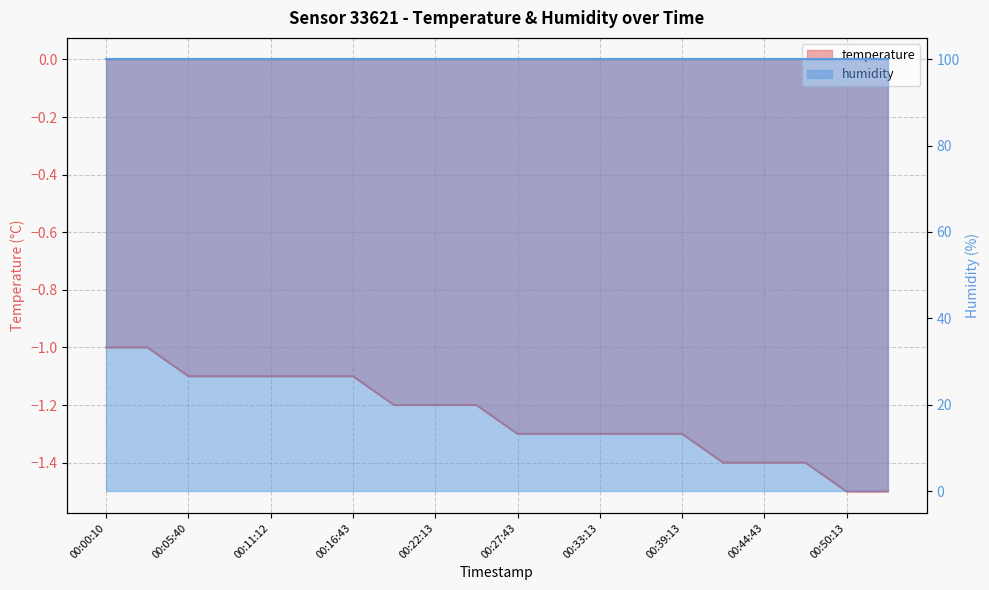

What is the change in value from 00:22:13 to 00:30:28?

-0.1